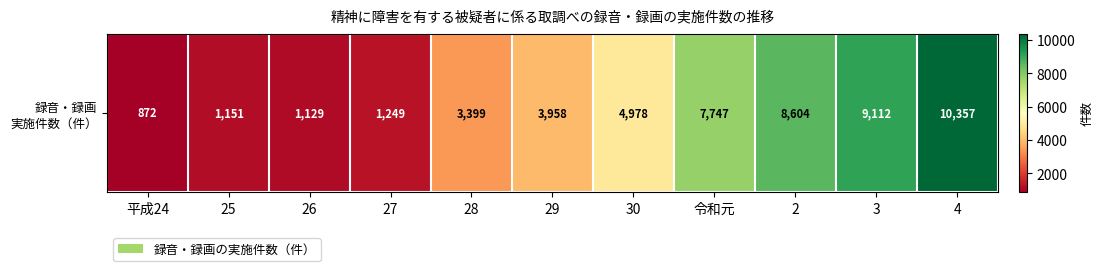

Reading left to right, transcribe all the data shown in this chart.

872	1151	1129	1249	3399	3958	4978	7747	8604	9112	10357